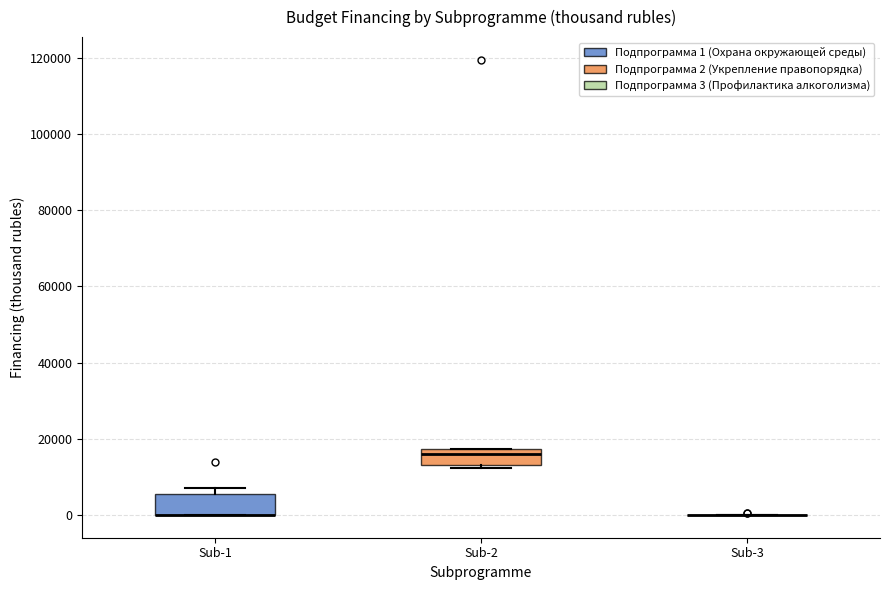

Reading left to right, read every box against the y-axis: the position of its median line, the range the box covers, and the ends of its whiskers. The values are not printed on the chart, so give them approximately, as read against the axis.

Sub-1: median 0 (drawn on the box's lower edge), box 0 to 6000, whiskers 0 to 8000
Sub-2: median 16000, box 14000 to 18000, whiskers 12000 to 18000
Sub-3: box collapsed to a line at 0, whiskers 0 to 0